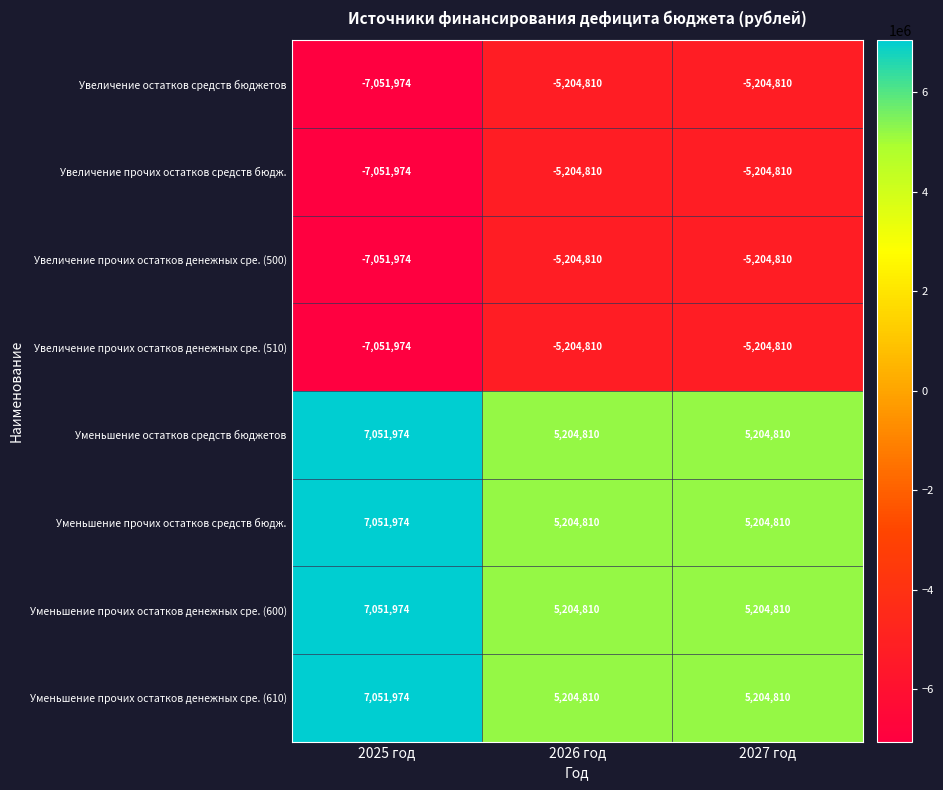

Is the value of Уменьшение прочих остатков денежных сре. (610) at 2027 год greater than the value of Увеличение прочих остатков денежных сре. (510) at 2025 год?

Yes